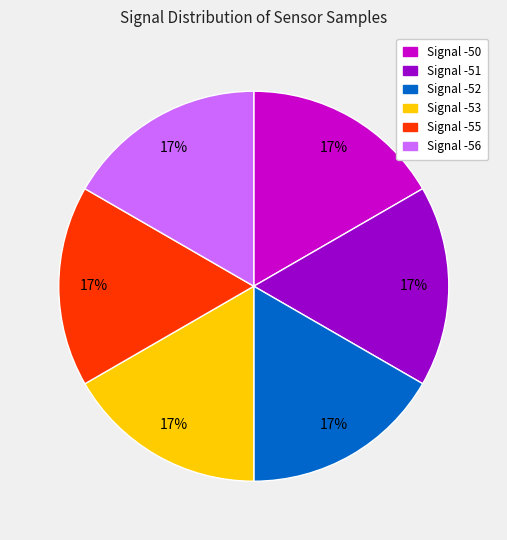

Is there a majority slice in this chart?

No